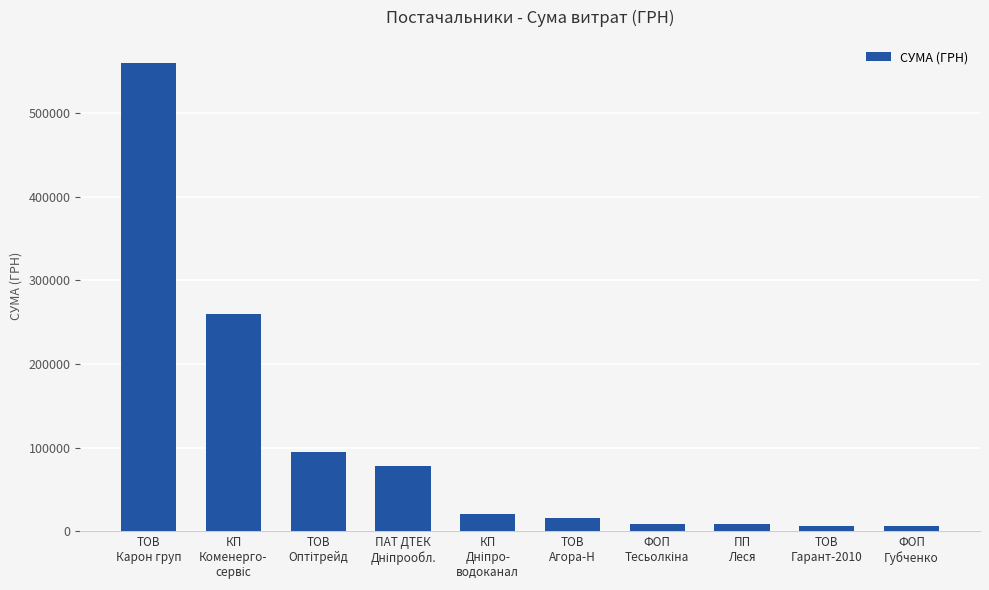

What is the average value?

105644.8